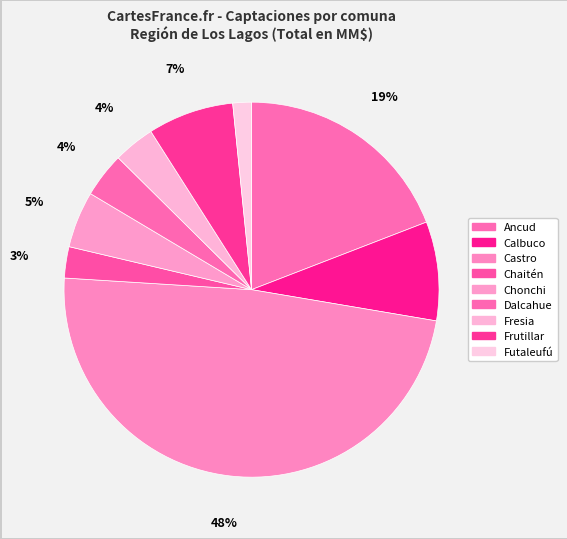

Does Chonchi account for over 50% of the chart?

No